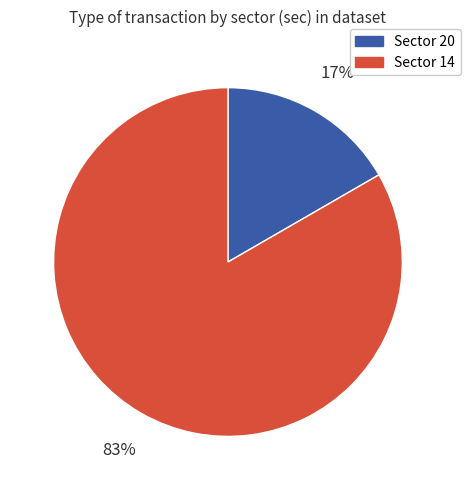

To the nearest percent, what percentage of the pie is Sector 14?

83%